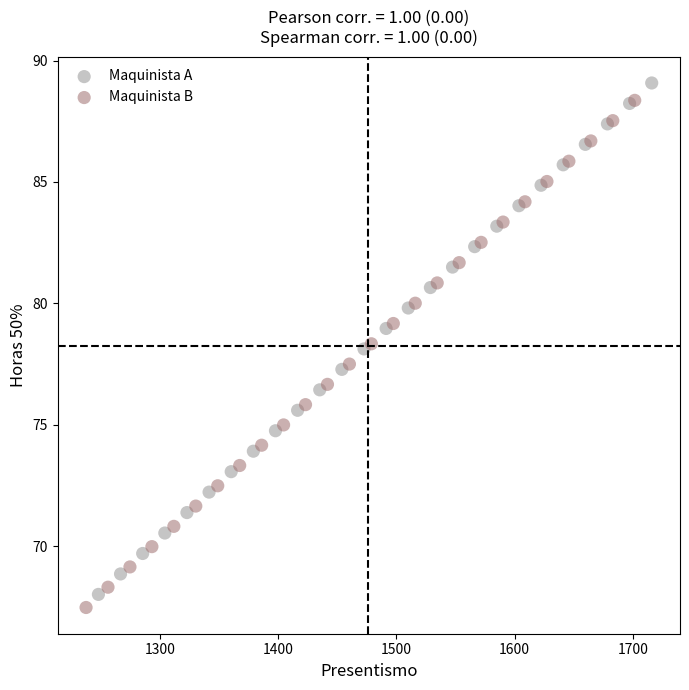

What are all the series names shown in the legend?

Maquinista A, Maquinista B